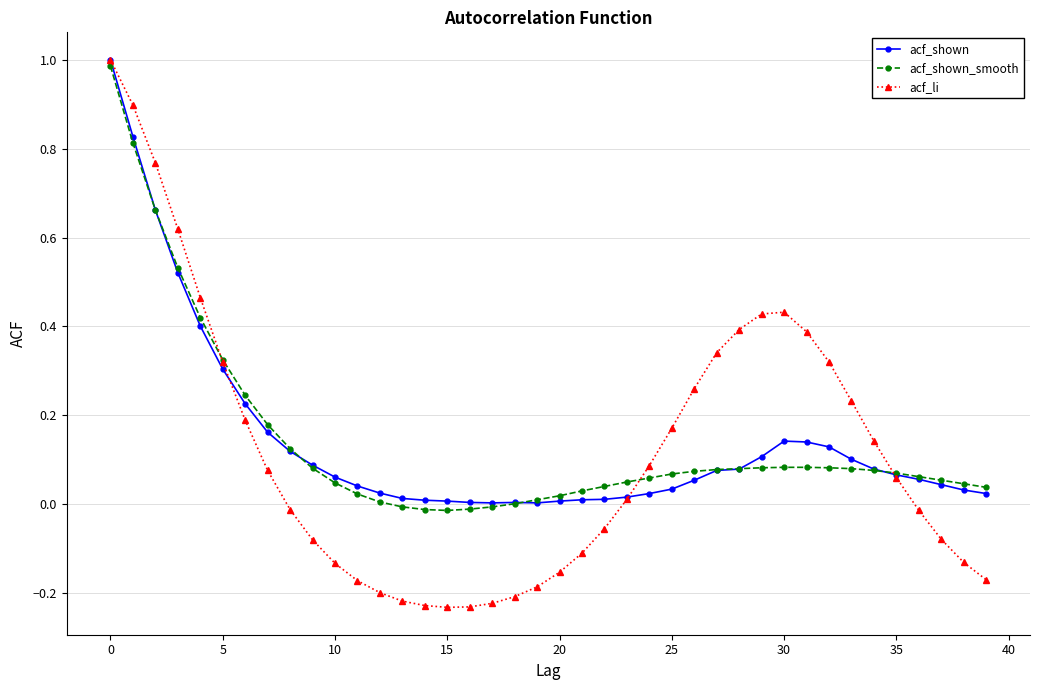

Which series has the widest spread of values?

acf_li